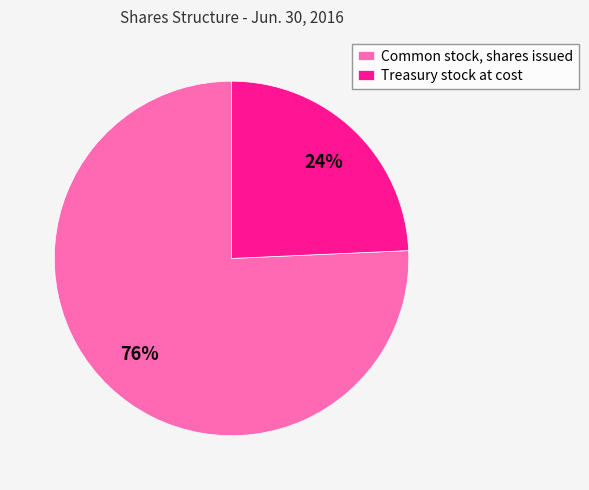

What percentage is the Common stock, shares issued slice, to the nearest percent?

76%